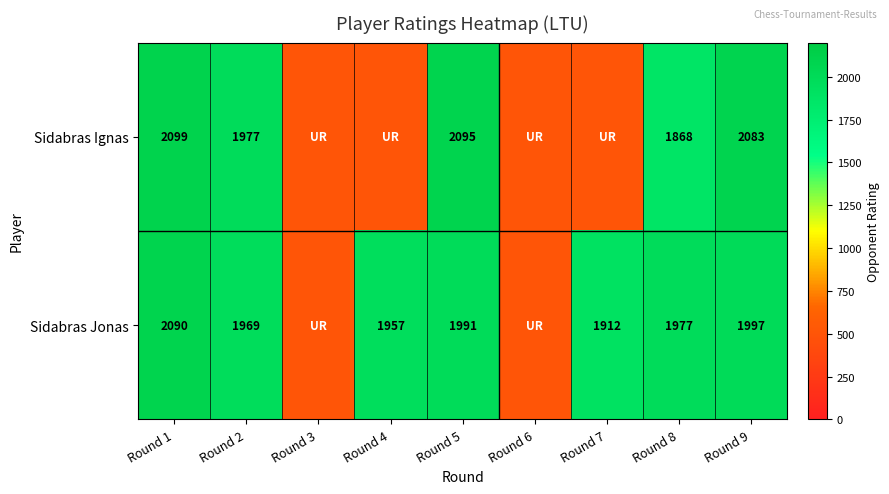

What is the difference between the highest and lowest values at Round 2?

8